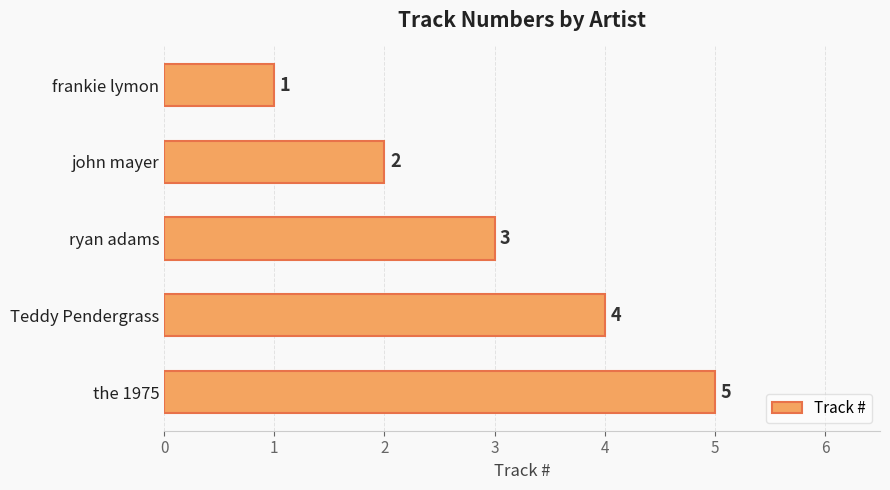

Count the number of data series in this chart.

1